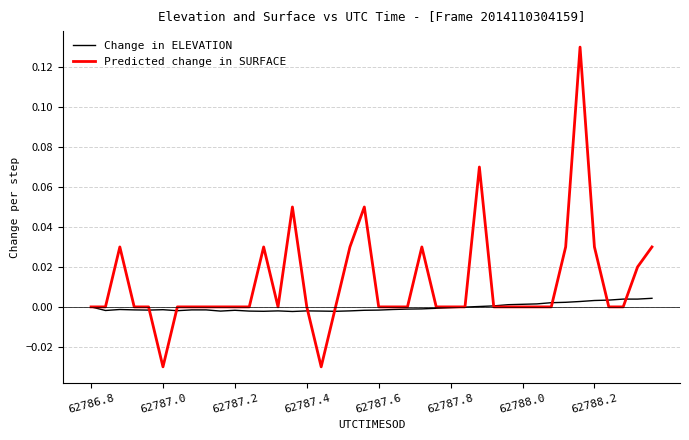

Which series has the largest range (max minus min)?

Predicted change in SURFACE